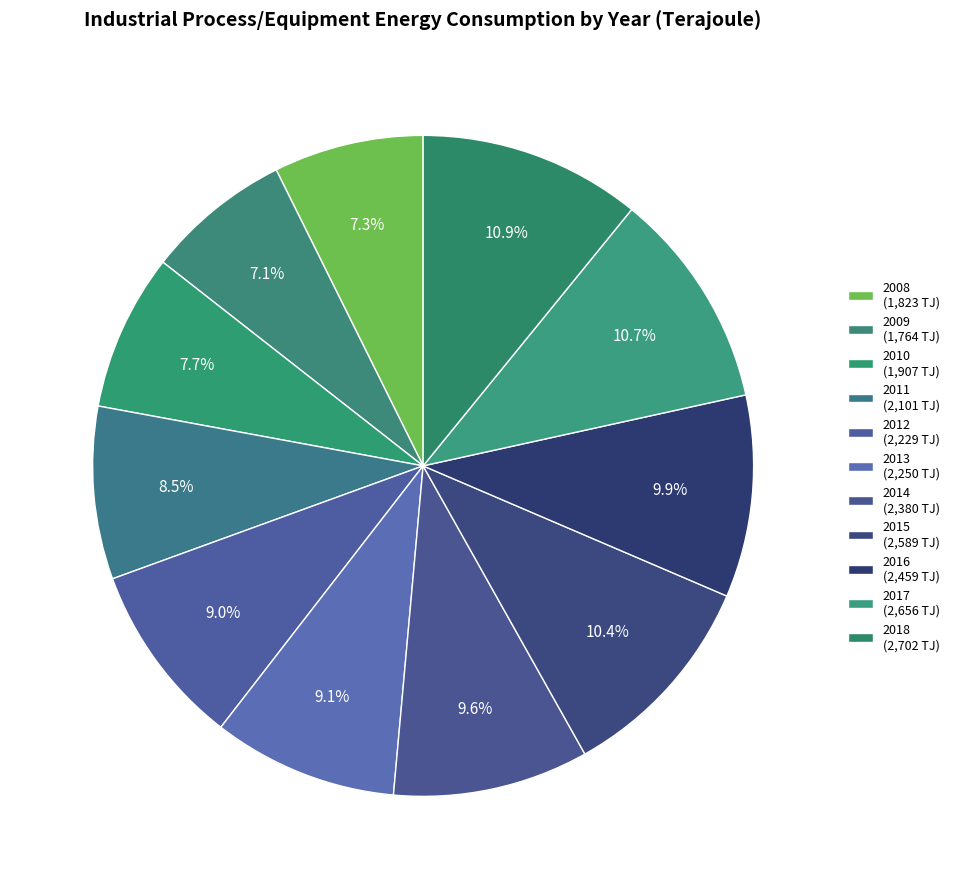

To the nearest percent, what is the difference between the largest and smallest slice percentages?

4%